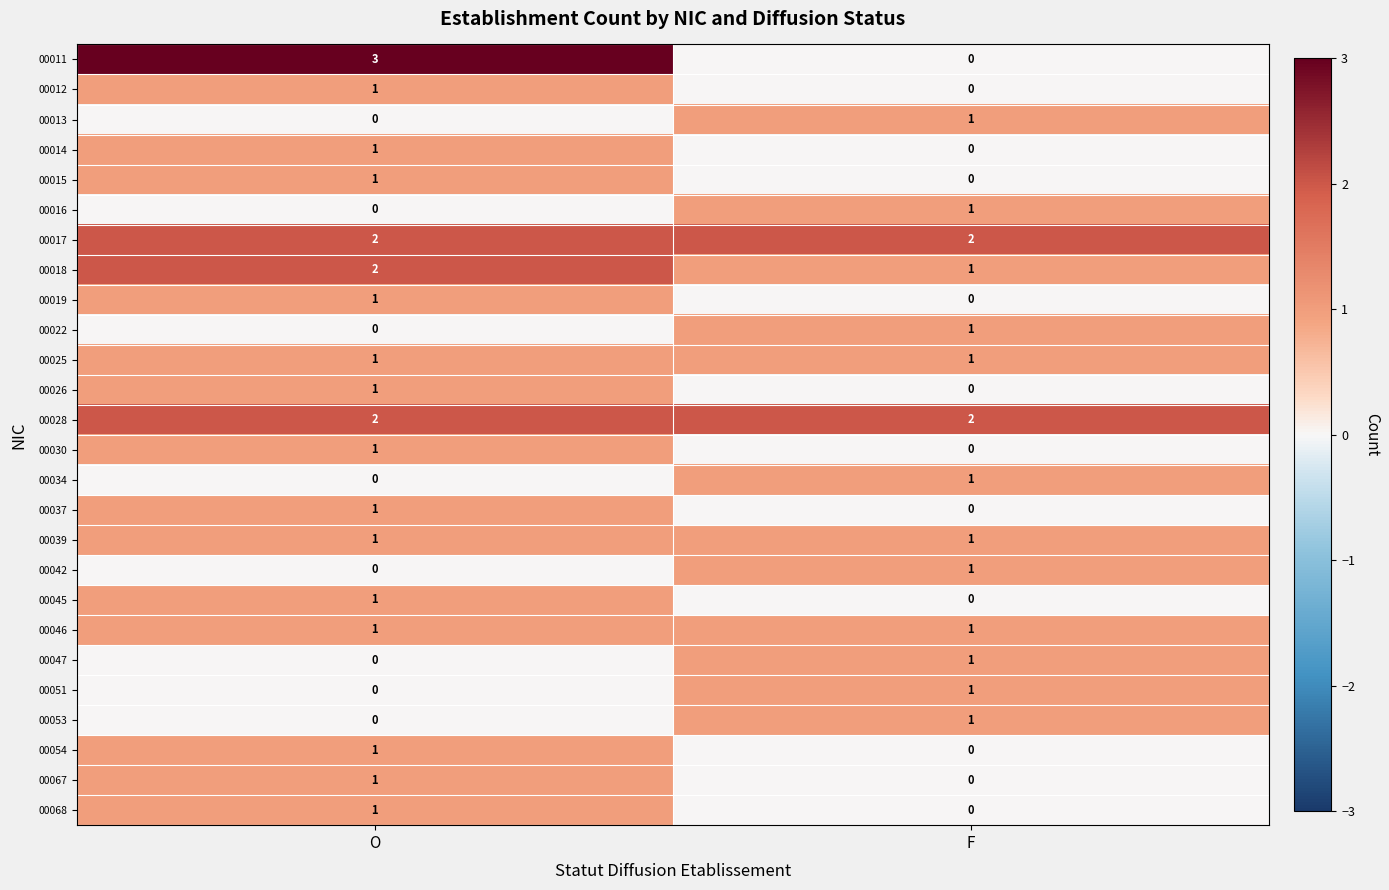

Which series changed the most between O and F?

00011